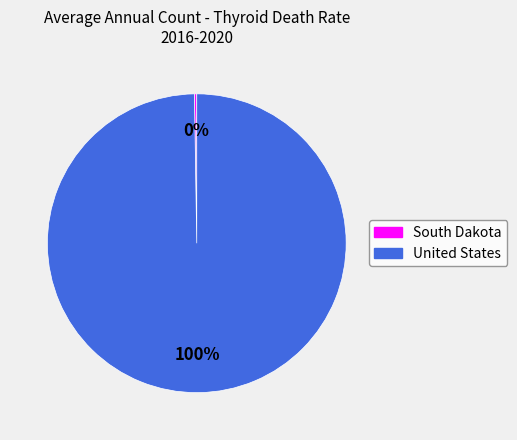

To the nearest percent, what percentage of the pie is United States?

100%